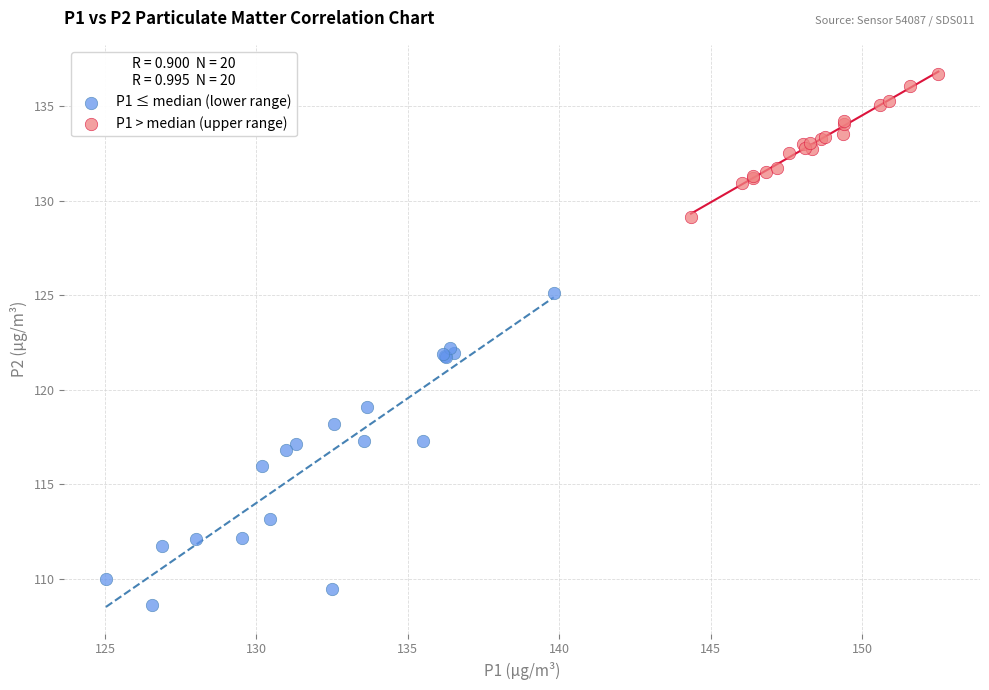

What are all the series names shown in the legend?

P1 ≤ median (lower range), P1 > median (upper range)